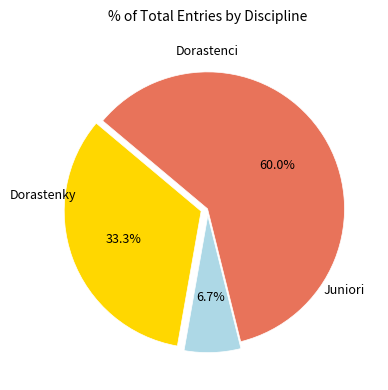

How many segments does this pie chart have?

3